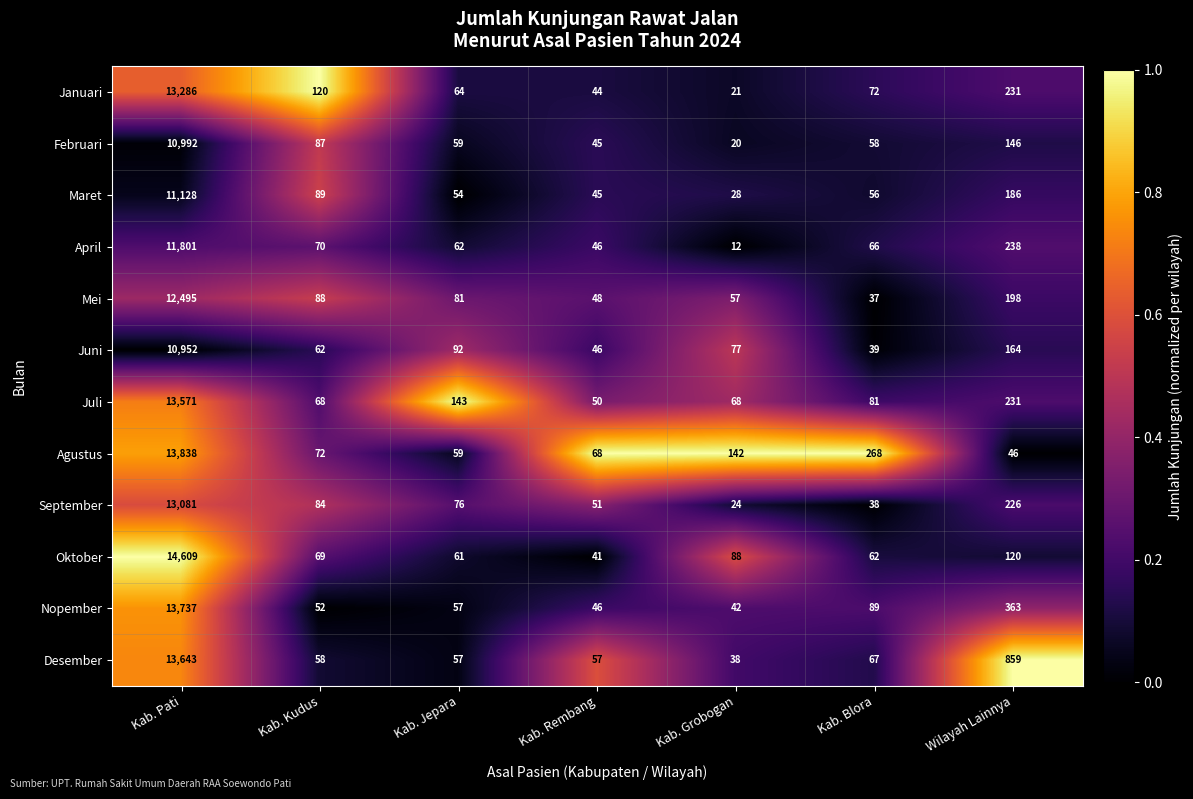

What is the total value across all series at Kab. Jepara?

865